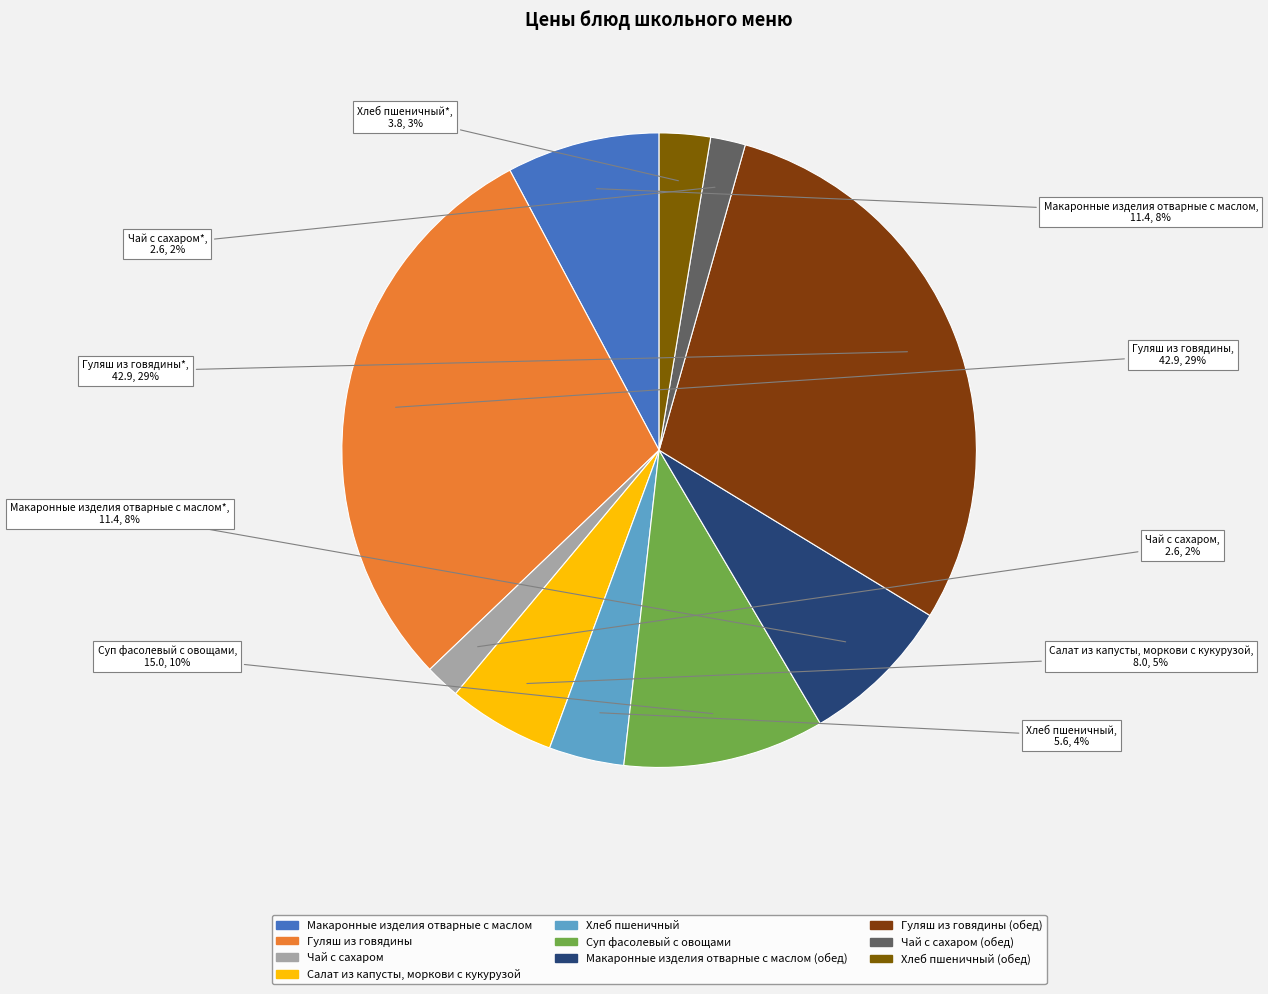

Is Макаронные изделия отварные с маслом (обед) the majority of the pie?

No